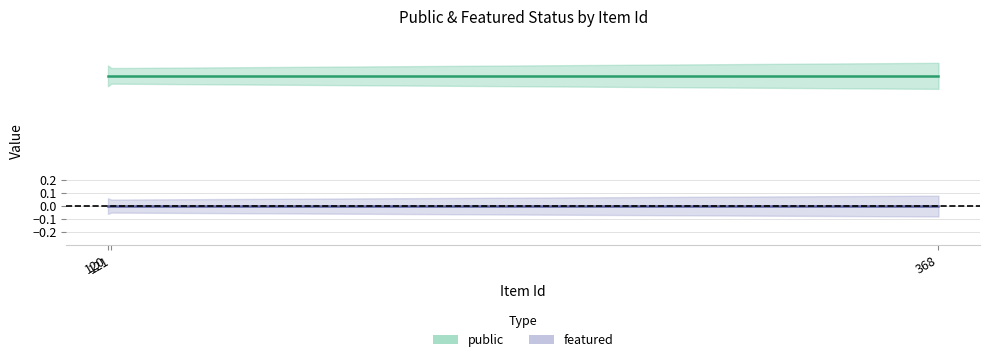

Where is featured (mean) nearest to the value 0?

120